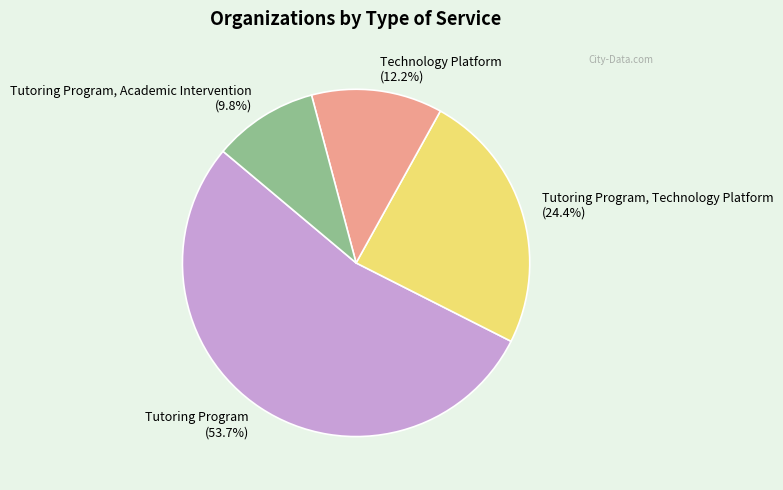

To the nearest percent, what portion does Tutoring Program, Academic Intervention represent?

10%